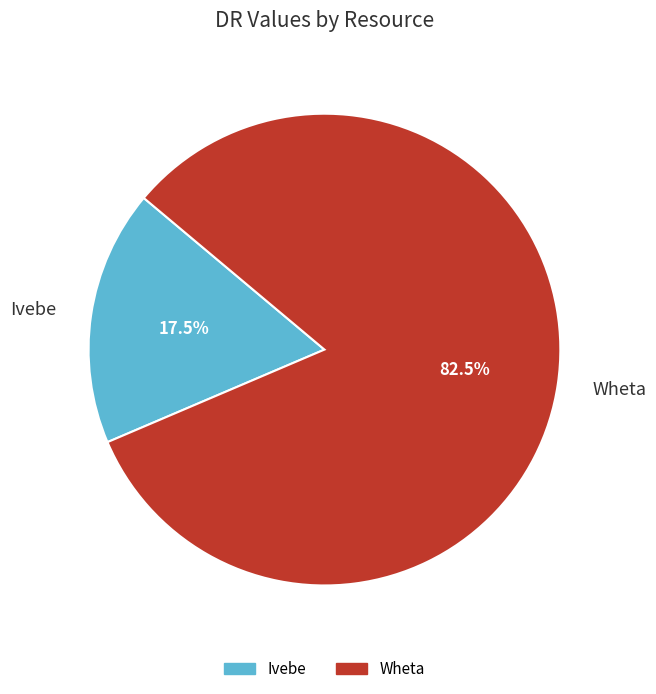

Approximately how many times larger is the value at Wheta compared to Ivebe?

4.7